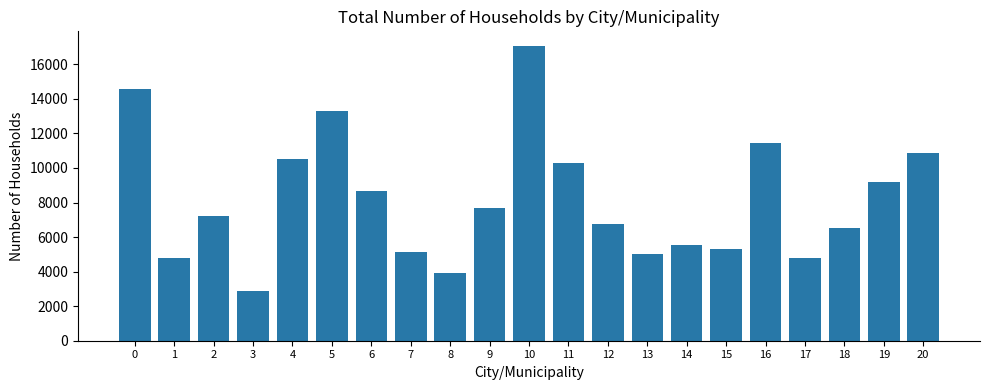

What is the difference between the values at 18 and 20?

4361